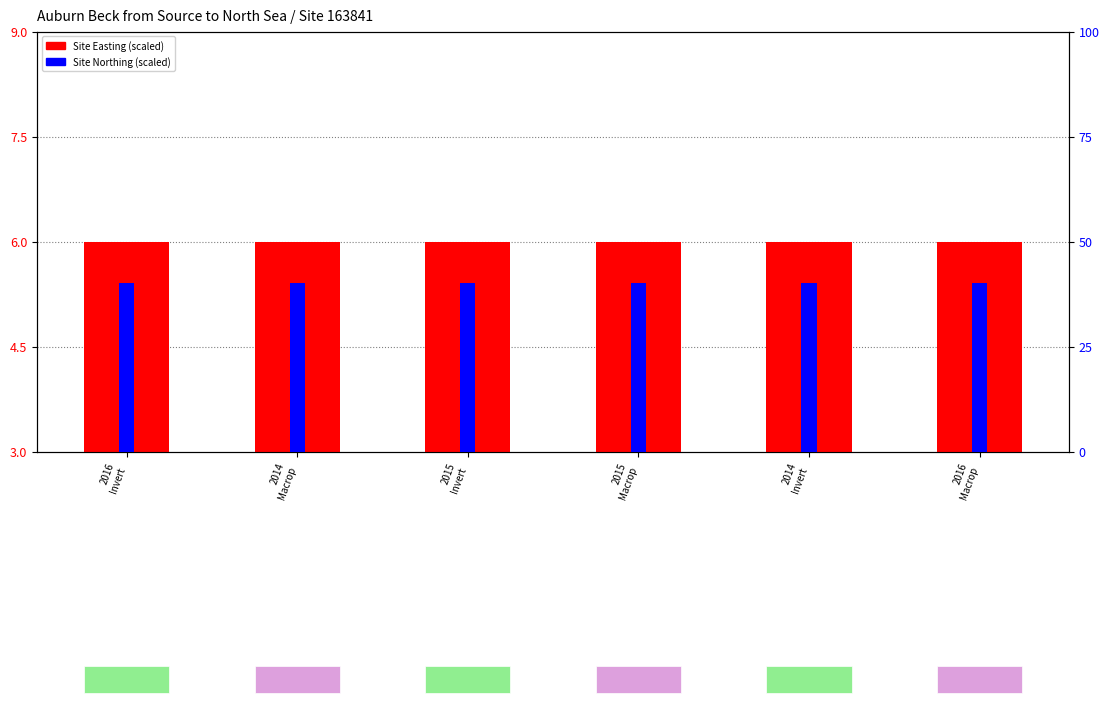

What is the minimum value shown in the chart?

6.0